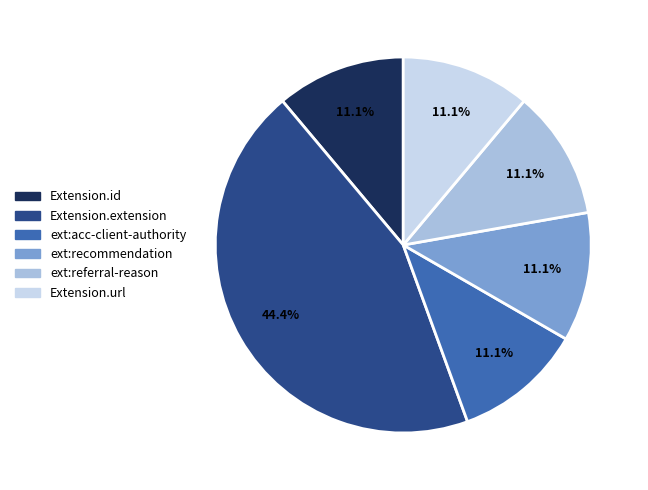

Between Extension.url and Extension.extension, which is larger?

Extension.extension